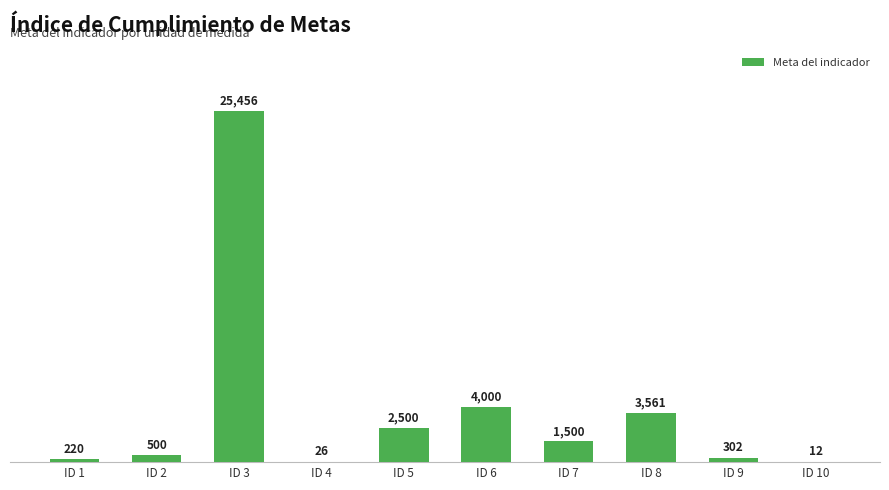

What value does the data have at ID 3, to the nearest 50?

25450